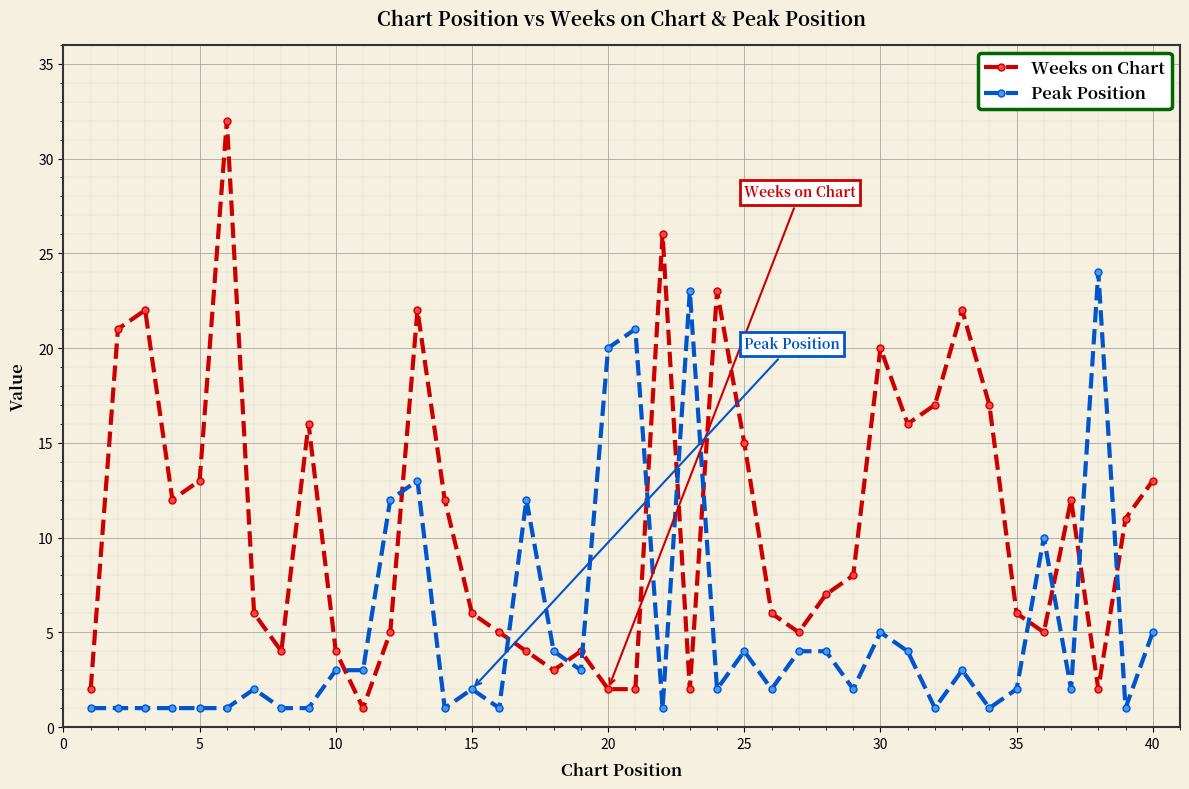

What is the difference between the second highest and minimum values in the Peak Position series?

22